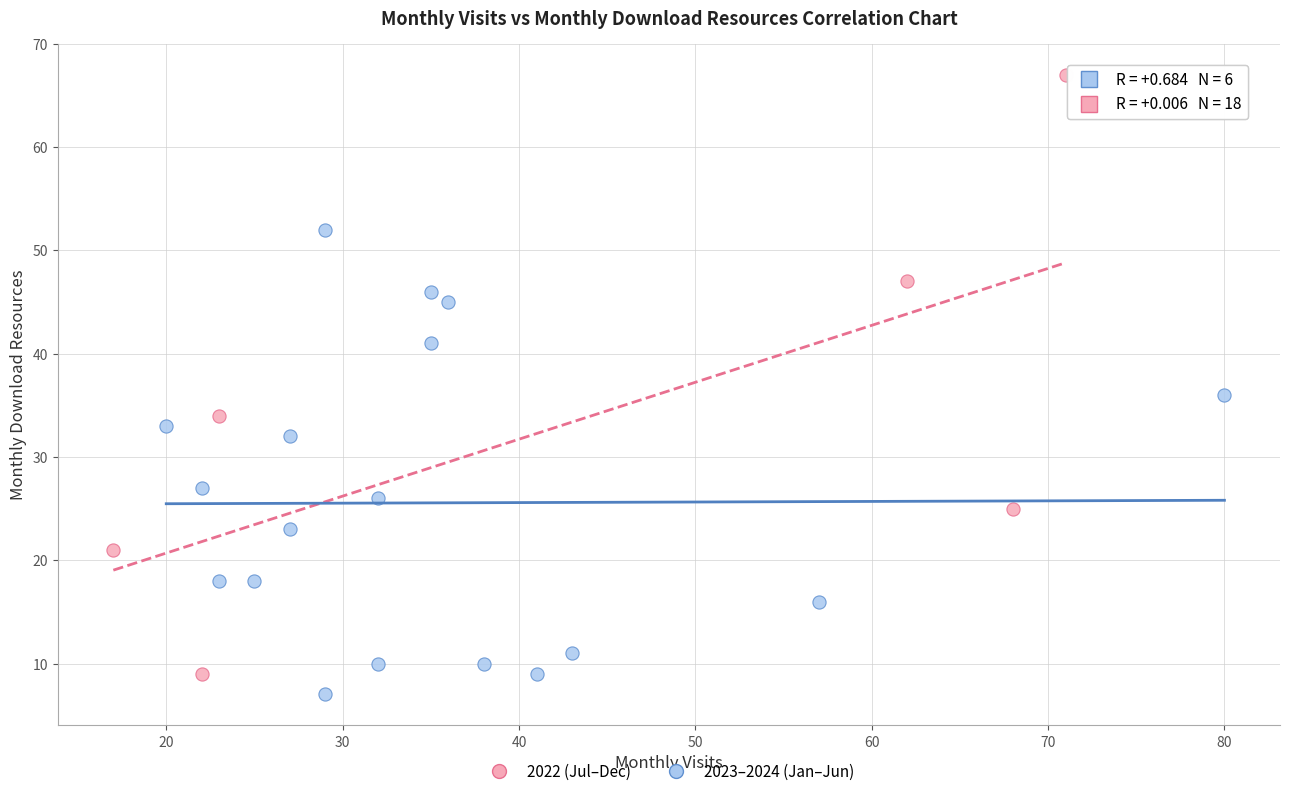

Which series has the largest Y range (max minus min)?

2022 (Jul–Dec)